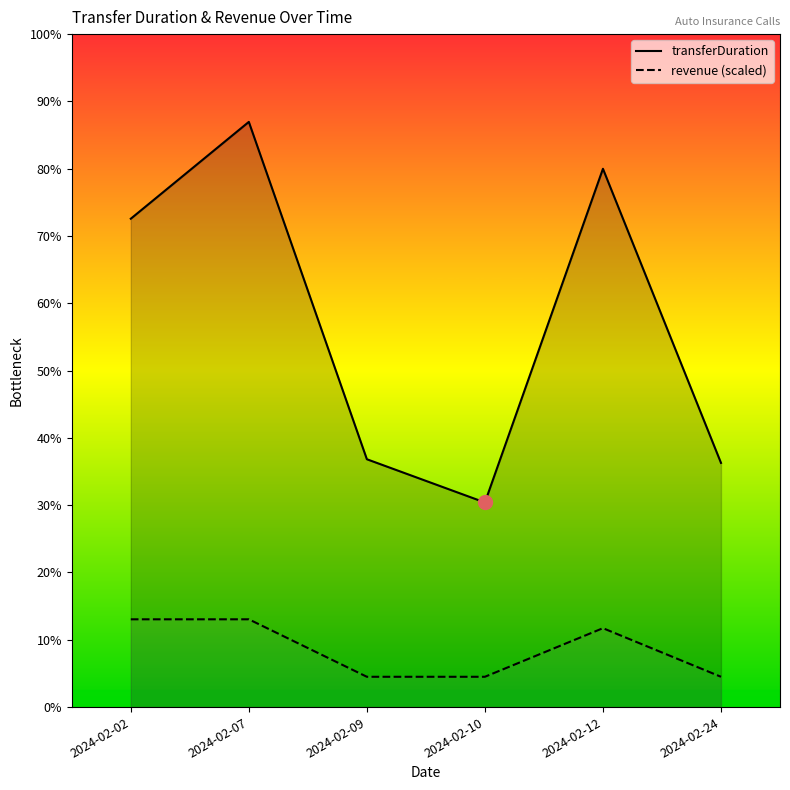

Is it true that transferDuration equals 1328.2 at 2024-02-12?

False